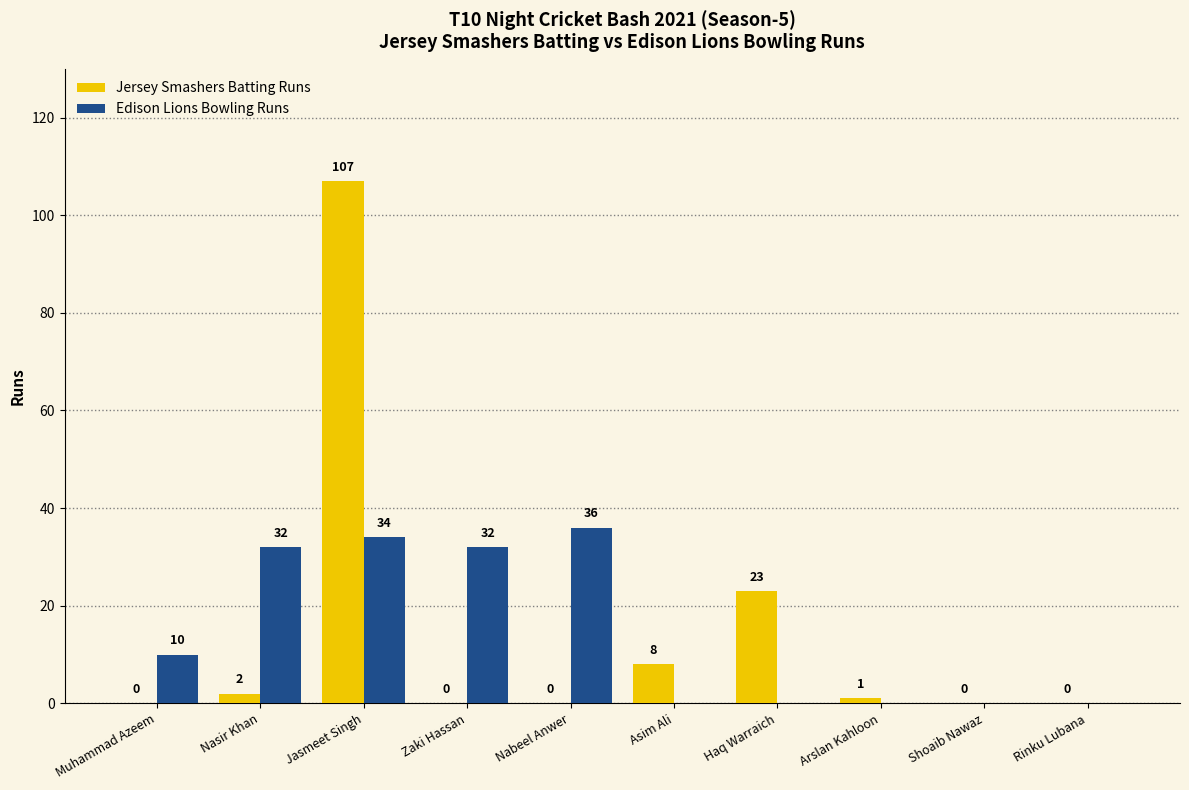

What are all the series names shown in the legend?

Jersey Smashers Batting Runs, Edison Lions Bowling Runs